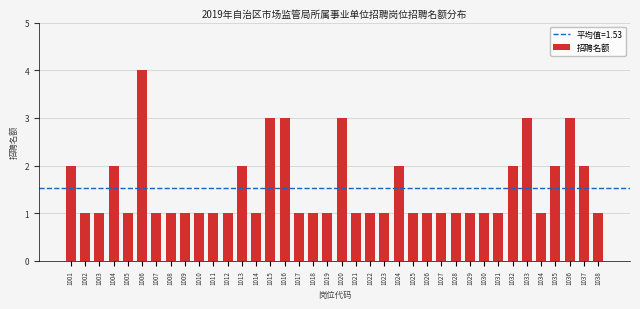

What is the value of the 20th bar from the left?

3